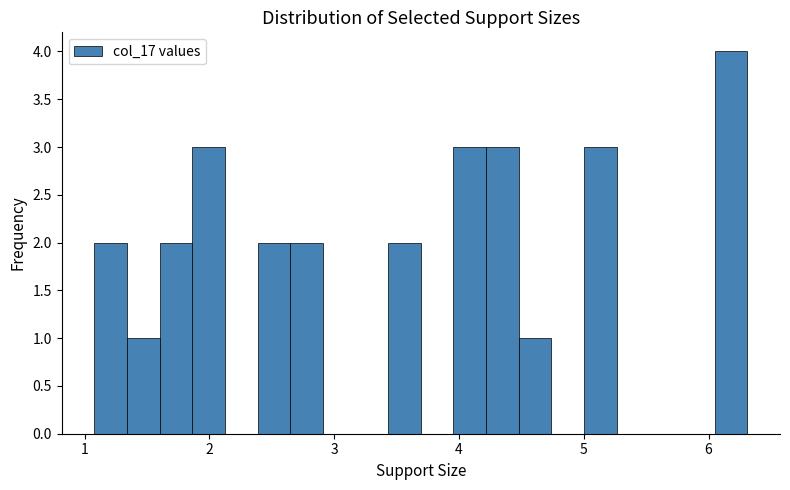

Around what value on the x-axis is the tallest bar? Give the approximate position of its centre, as read against the axis.

6.2